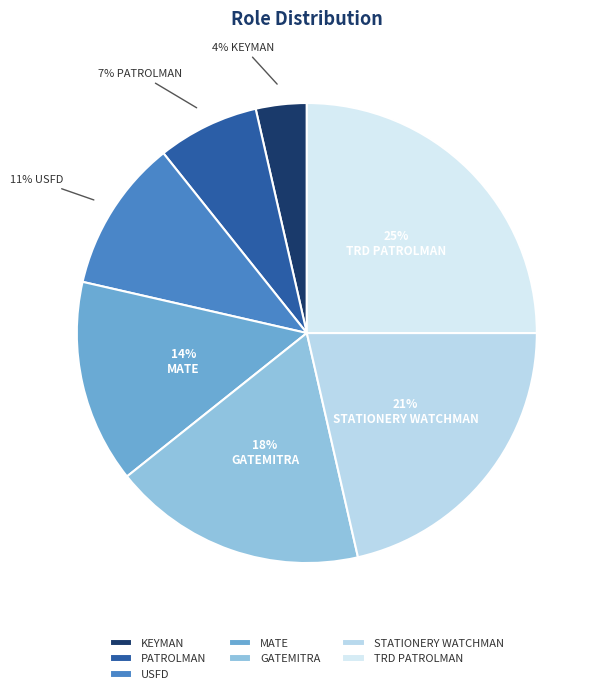

The GATEMITRA slice represents 11% of the pie. True or false?

False